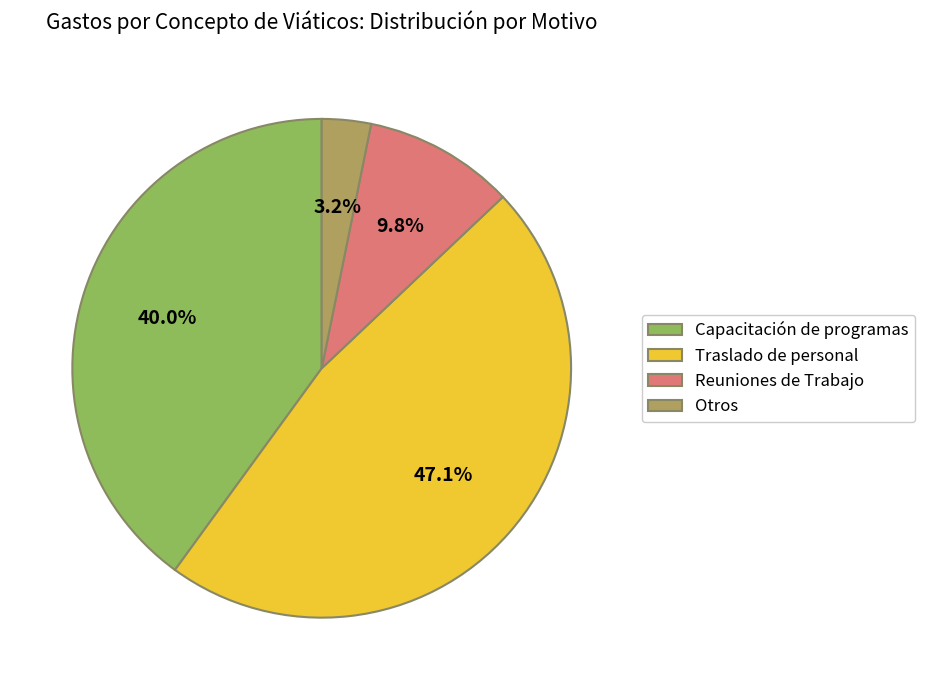

What is the largest slice in the pie chart?

Traslado de personal